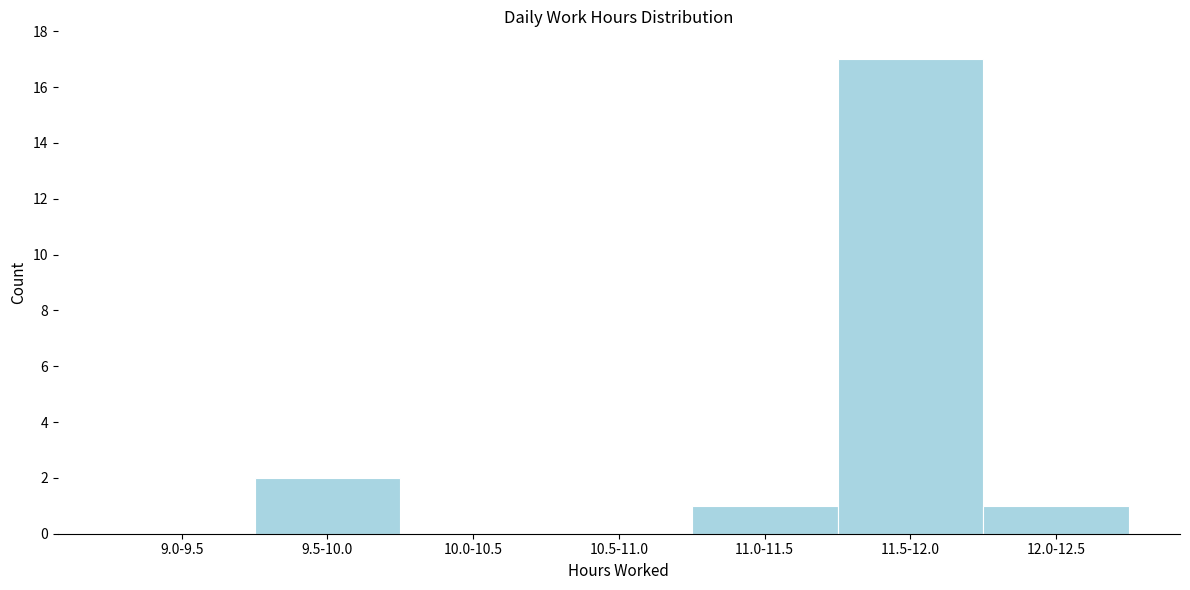

Reading left to right, list all the values displayed in this chart.

9.0-9.5=0	9.5-10.0=2	10.0-10.5=0	10.5-11.0=0	11.0-11.5=1	11.5-12.0=17	12.0-12.5=1